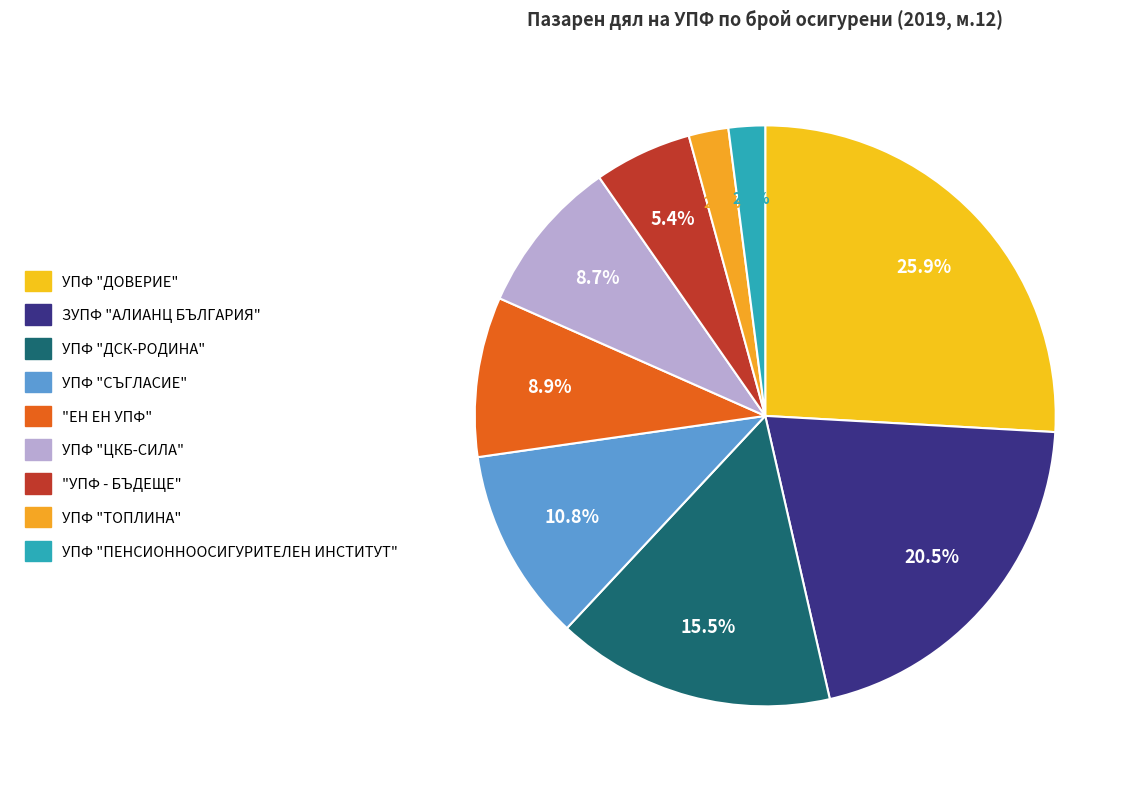

Which slice is the smallest?

УПФ "ПЕНСИОННООСИГУРИТЕЛЕН ИНСТИТУТ"